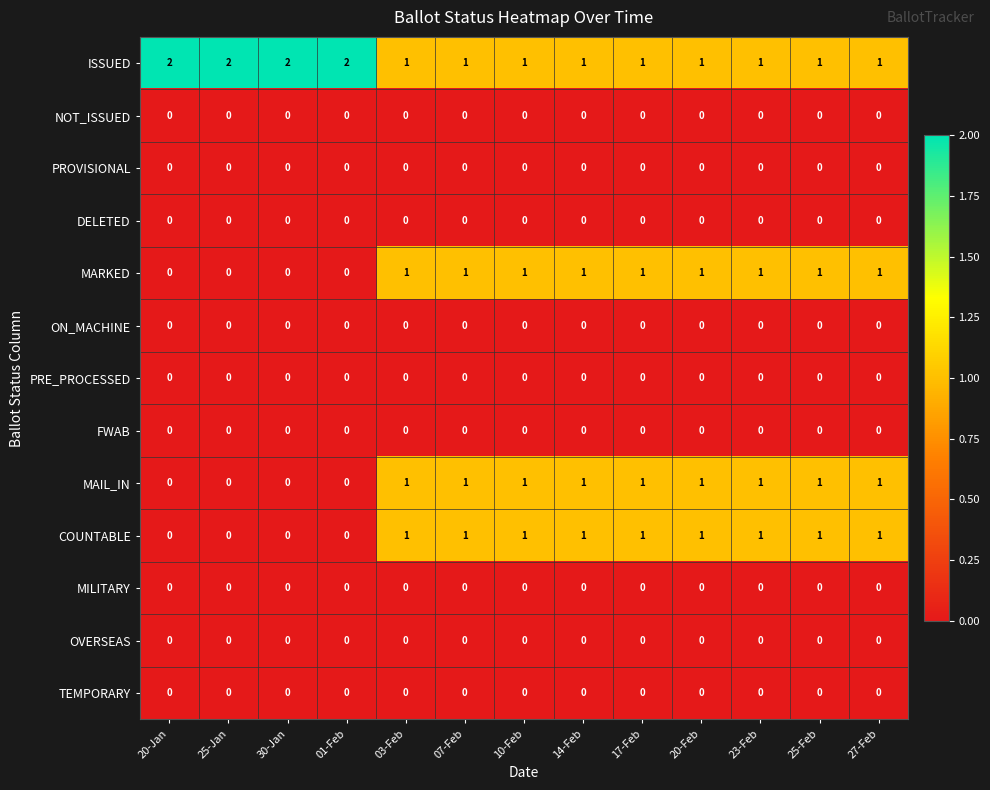

Is it true that DELETED equals 0 at 10-Feb?

True